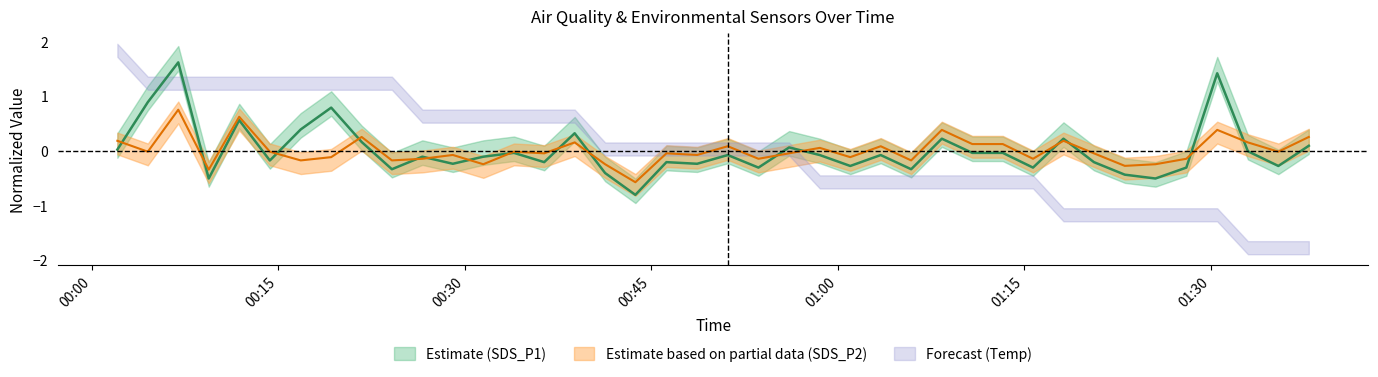

What is the label of the 40th point from the right?

2023/09/27 00:02:04